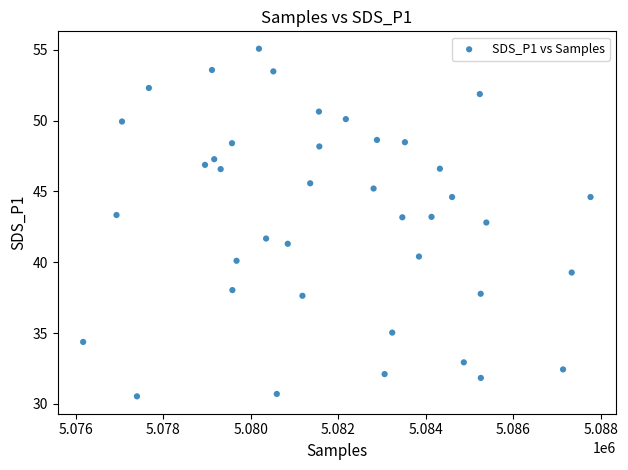

What Y value in the scatter plot is closest to 42?

41.7